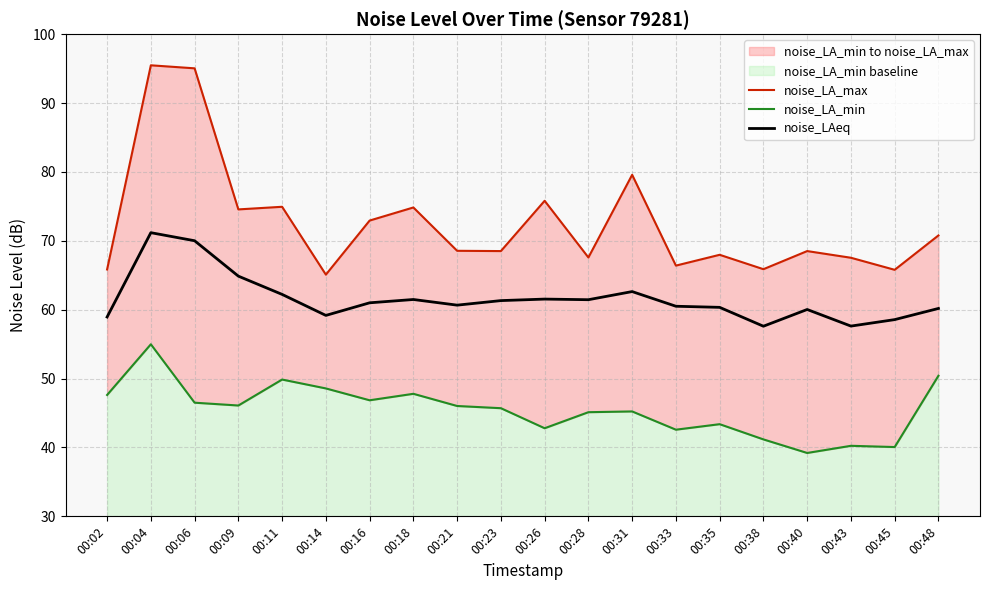

Is it true that noise_LAeq equals 62.6 at 00:31?

True